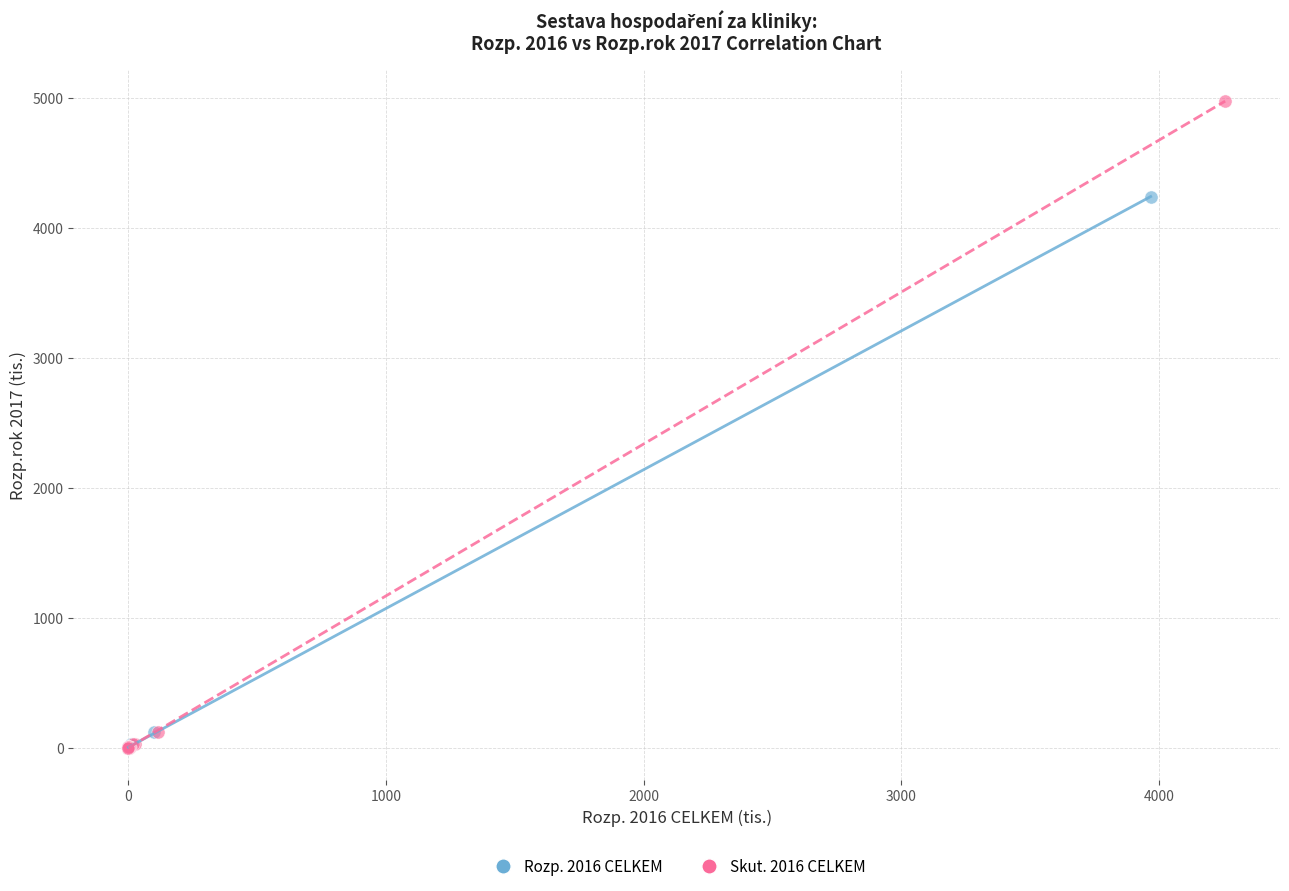

What are all the series names shown in the legend?

Rozp. 2016 CELKEM, Skut. 2016 CELKEM